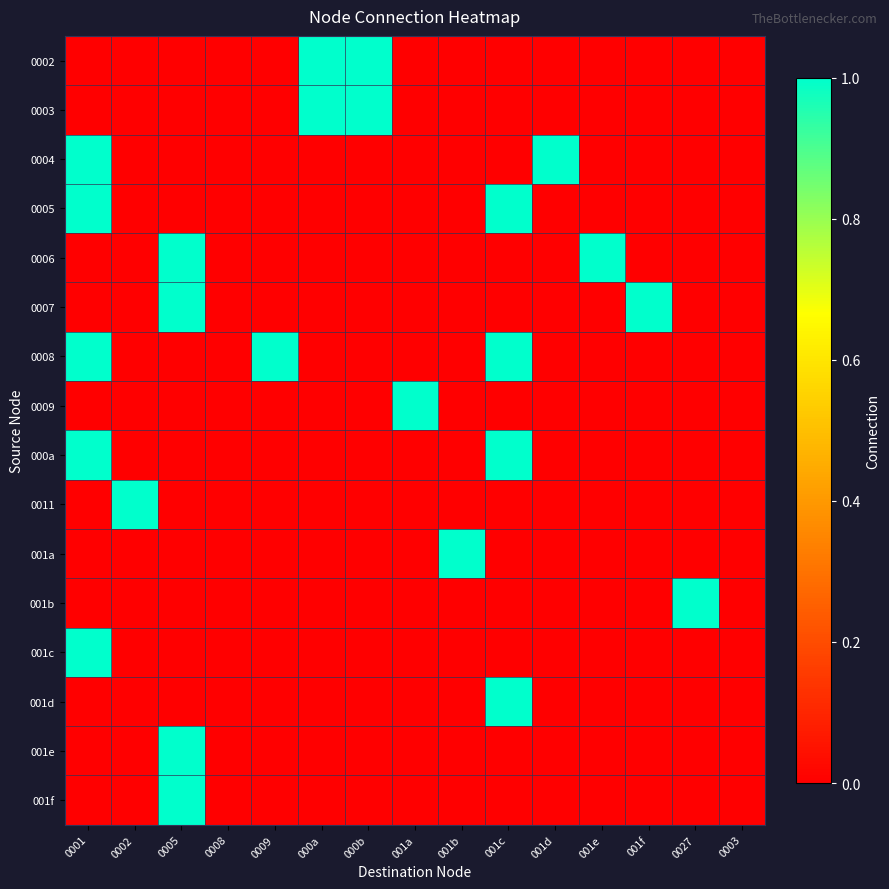

Rank the series at 0003 from highest to lowest value.

0002, 0003, 0004, 0005, 0006, 0007, 0008, 0009, 000a, 0011, 001a, 001b, 001c, 001d, 001e, 001f